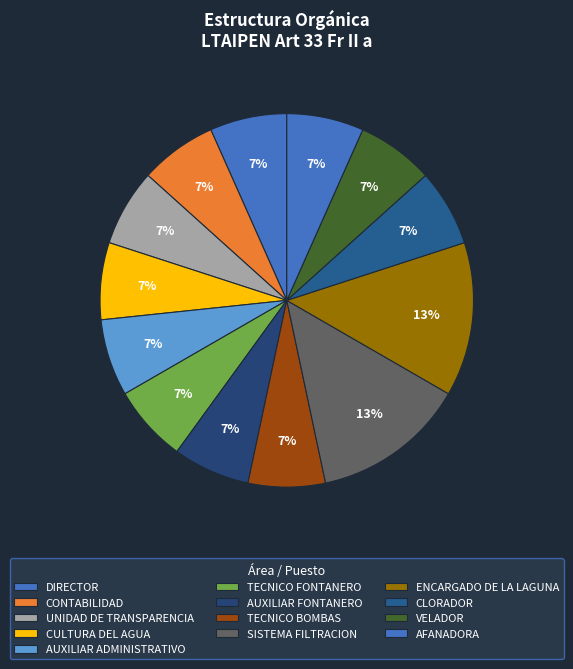

Which has a higher value, UNIDAD DE TRANSPARENCIA or TECNICO FONTANERO?

UNIDAD DE TRANSPARENCIA